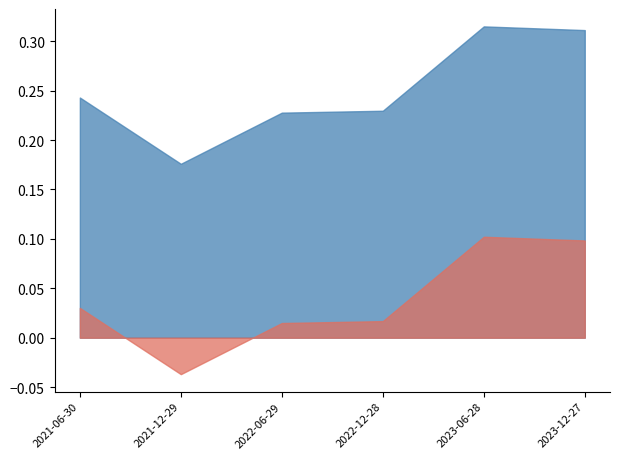

True or false: the data has more than 2 interior local peaks.

False